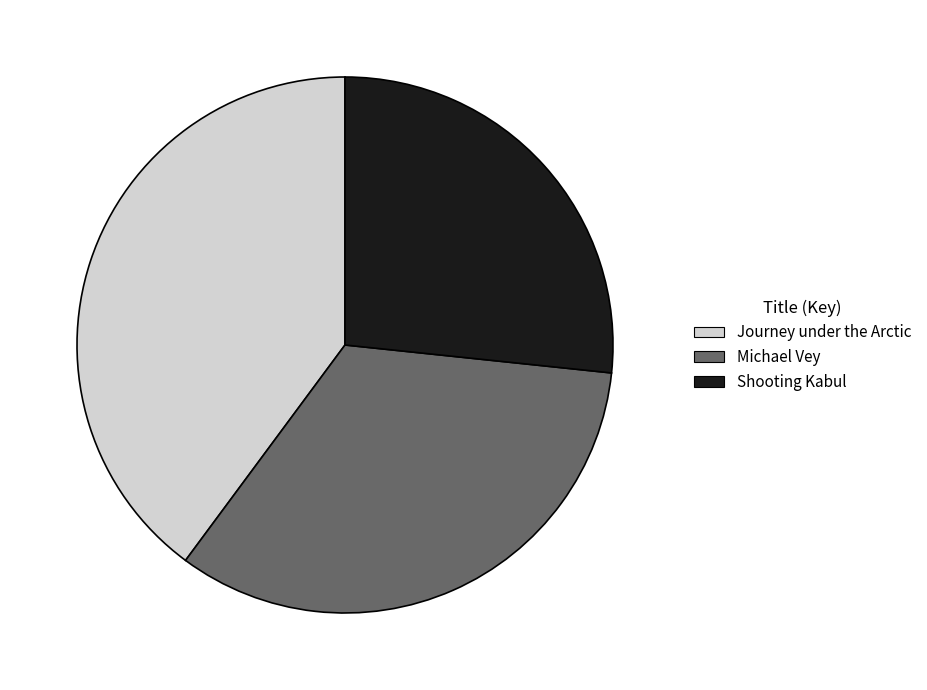

Which slice is the smallest?

Shooting Kabul